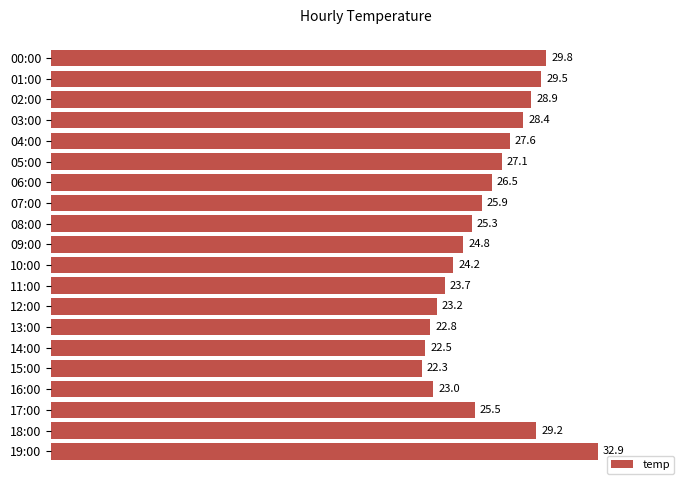

Rank the categories by value from lowest to highest.

15:00, 14:00, 13:00, 16:00, 12:00, 11:00, 10:00, 09:00, 08:00, 17:00, 07:00, 06:00, 05:00, 04:00, 03:00, 02:00, 18:00, 01:00, 00:00, 19:00